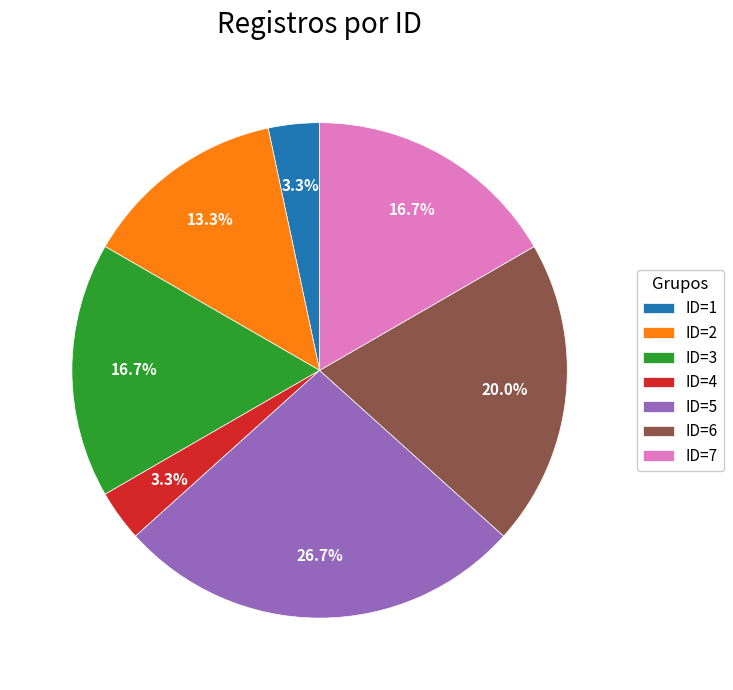

How many slices are in this pie chart?

7